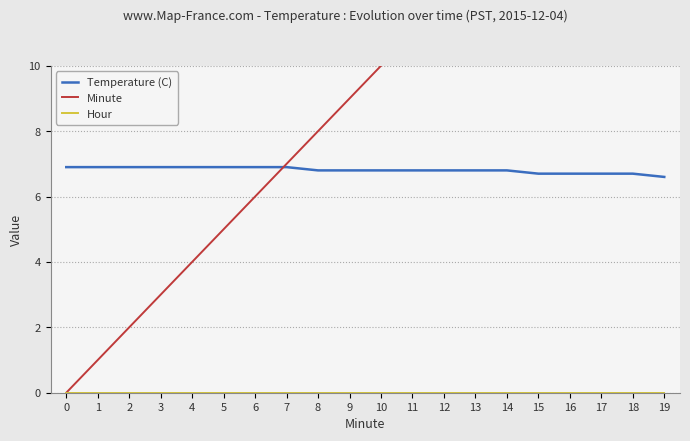

Count the Temperature (C) values in the range 6 to 7.

20